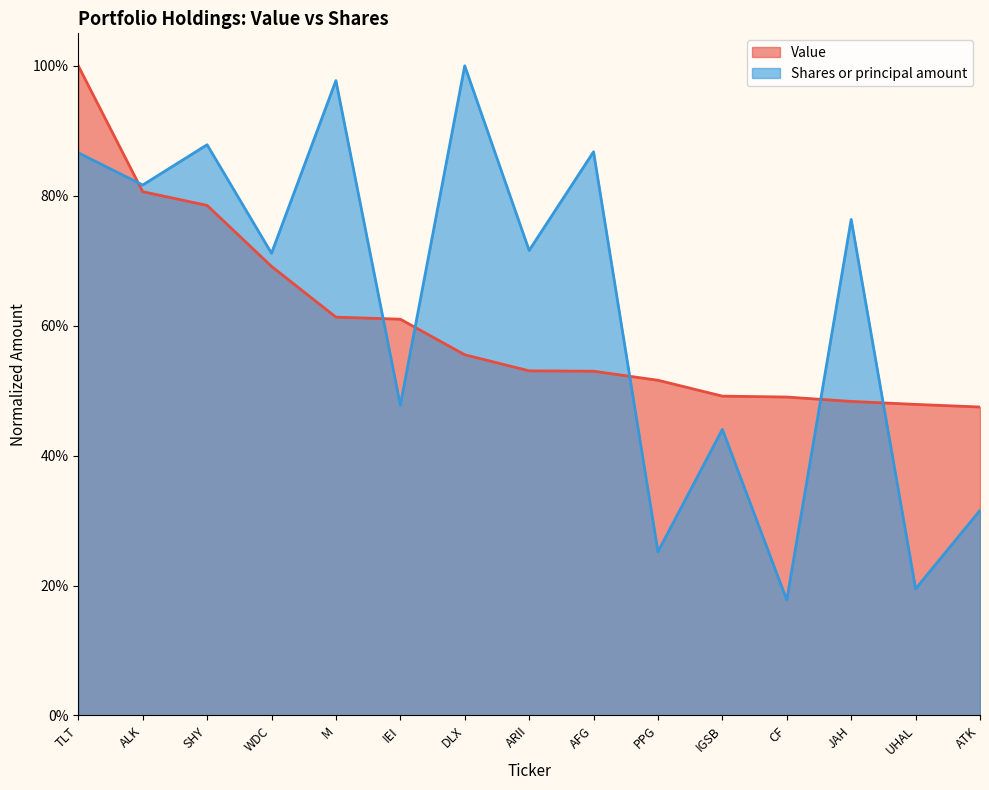

Reading right to left, what are all the values shown in this chart?

Value: 0.5	0.5	0.5	0.5	0.5	0.5	0.5	0.5	0.6	0.6	0.6	0.7	0.8	0.8	1.0
Shares or principal amount: 0.3	0.2	0.8	0.2	0.4	0.3	0.9	0.7	1.0	0.5	1.0	0.7	0.9	0.8	0.9